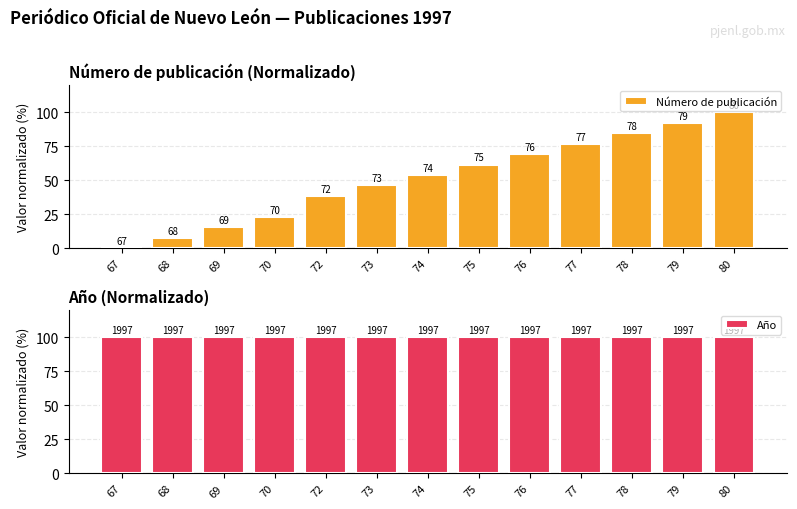

Reading left to right, extract all data points from this chart.

Número de publicación: 0.0	7.7	15.4	23.1	38.5	46.2	53.8	61.5	69.2	76.9	84.6	92.3	100.0
Año: 100.0	100.0	100.0	100.0	100.0	100.0	100.0	100.0	100.0	100.0	100.0	100.0	100.0